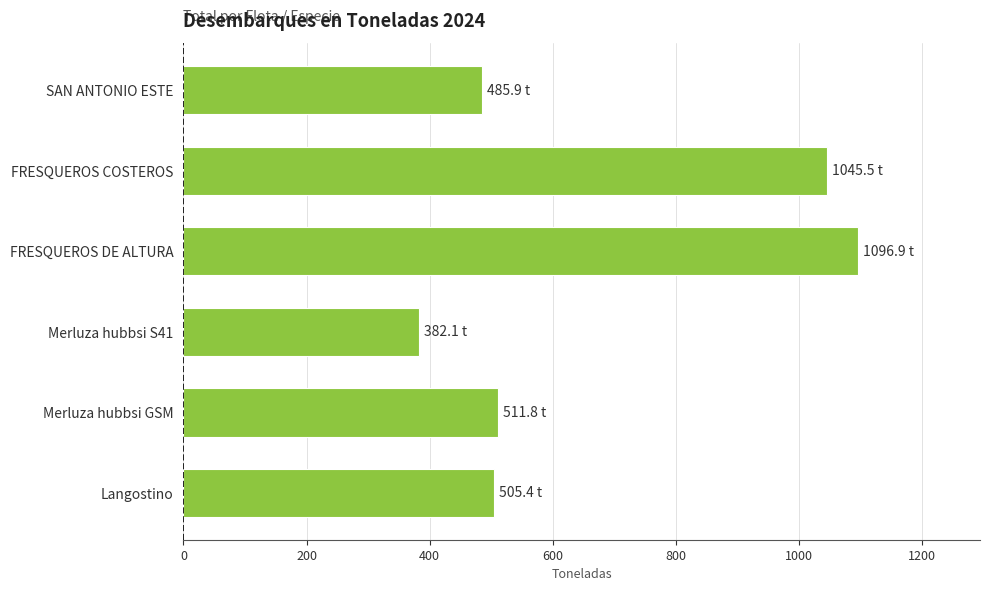

How many bars are there in total?

6